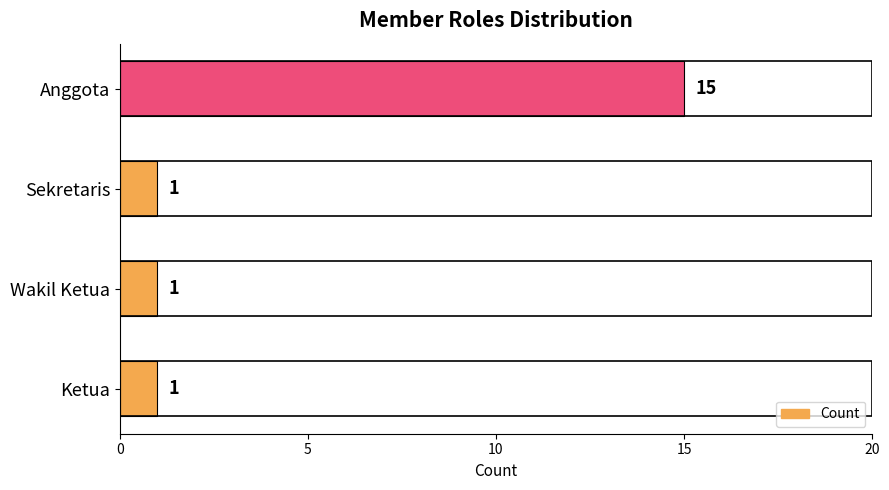

What is the change in value from Ketua to Anggota?

+14